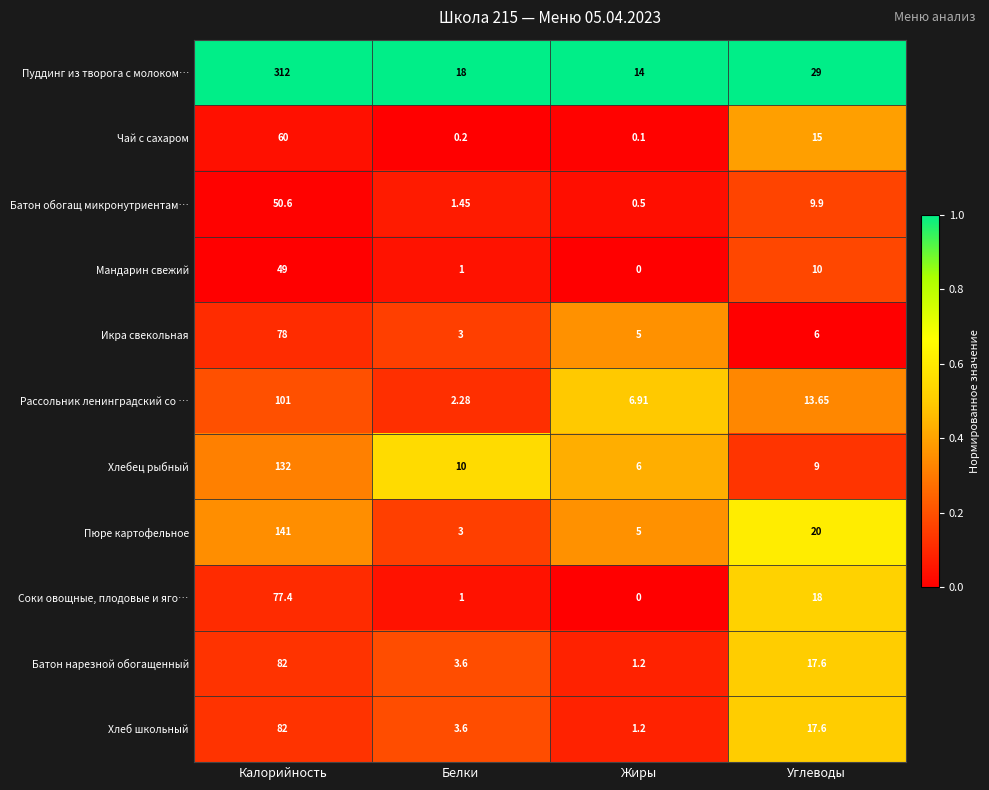

At which label is Чай с сахаром closest to 30?

Углеводы